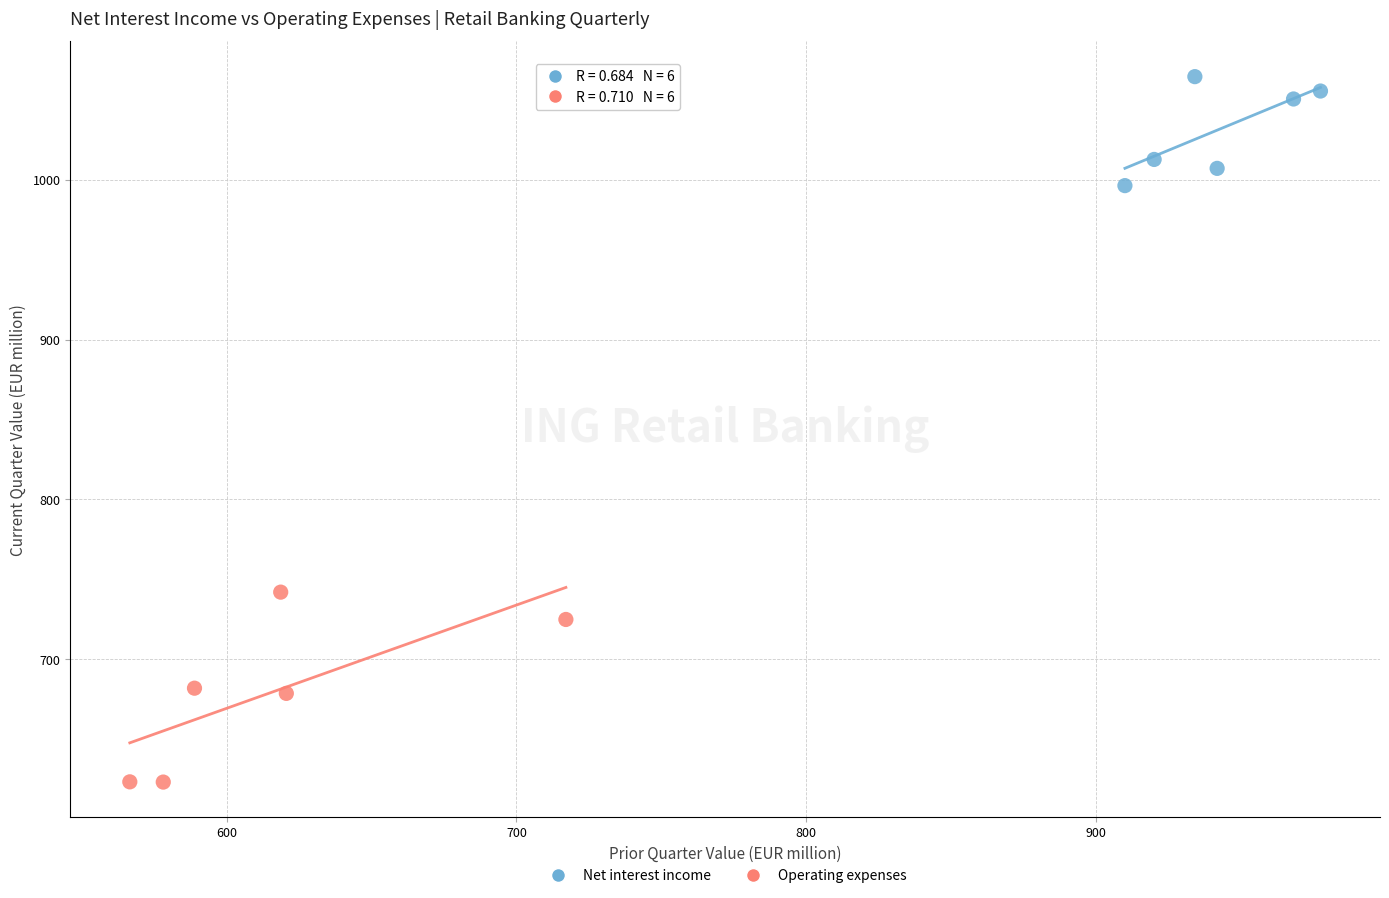

Which series reaches the minimum Y coordinate?

Operating expenses